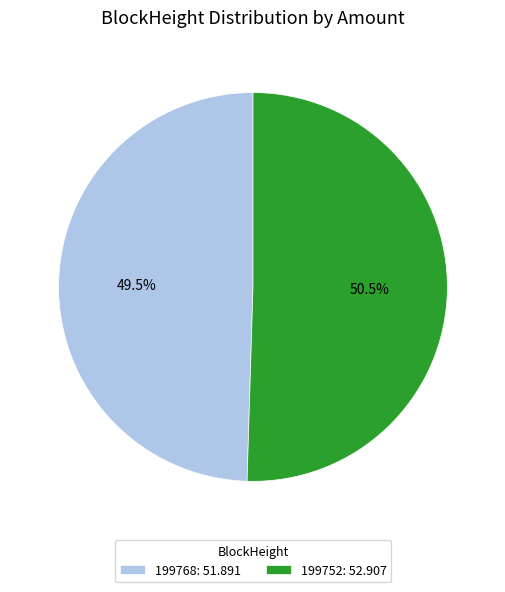

To the nearest percent, what is the average slice percentage?

50%